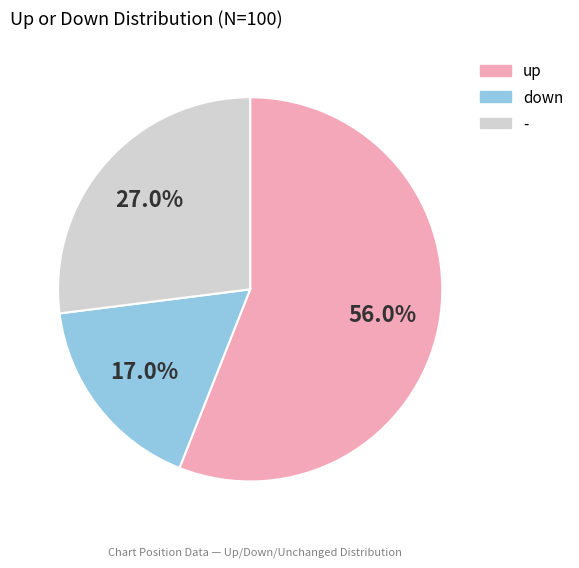

What is the ratio of the value at up to the value at down?

3.3